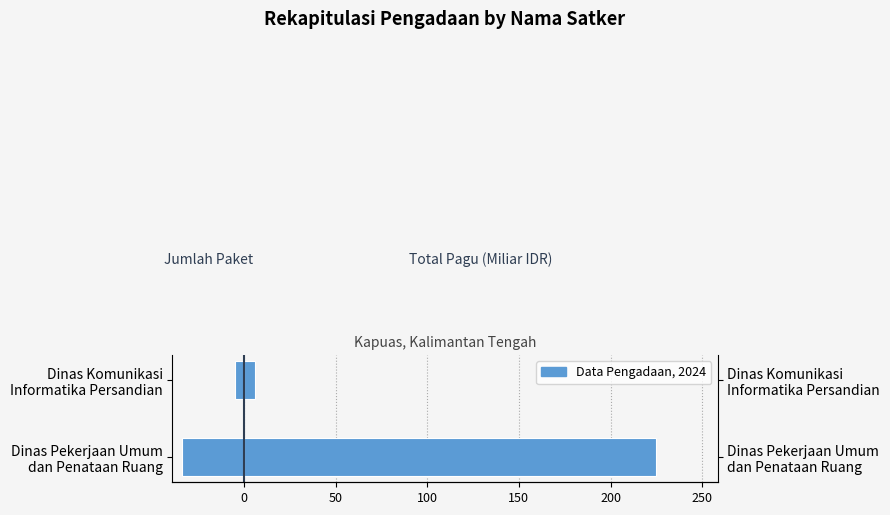

The Jumlah Paket series shows -8.7 at Dinas Komunikasi Informatika Persandian. True or false?

False